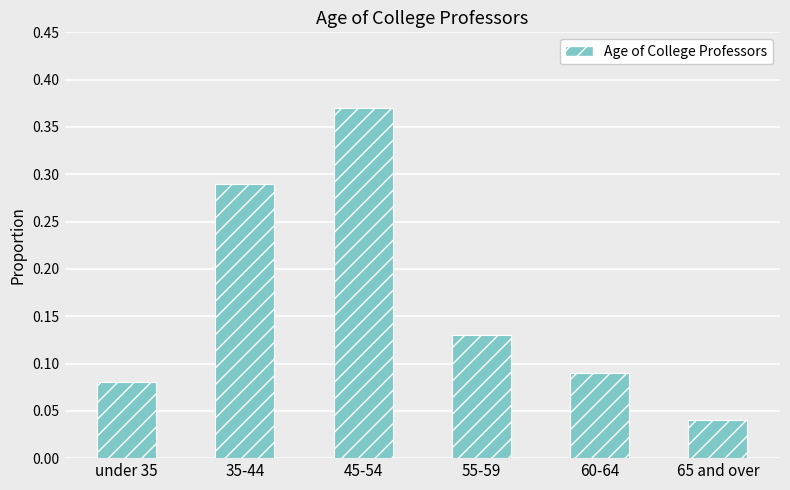

What is the average value?

0.2